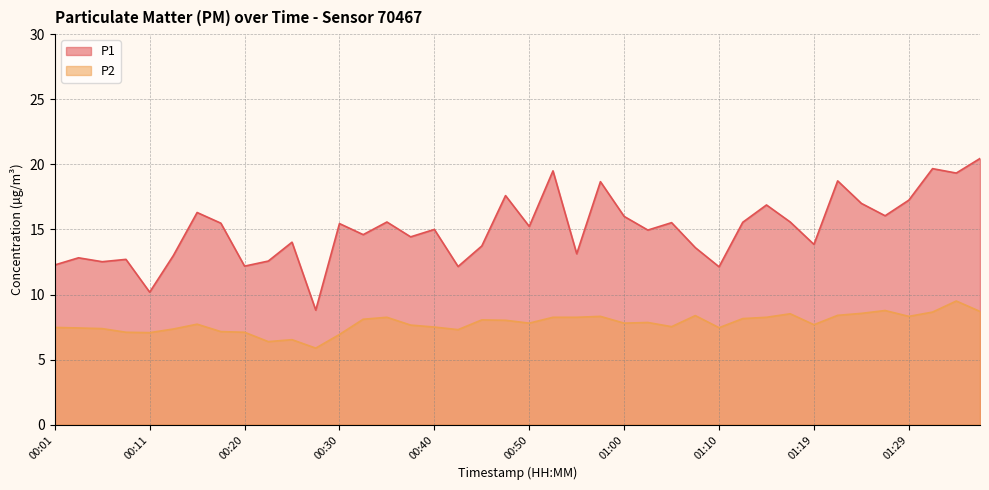

What is the value of the P1 point at the 15th from the left?

15.6